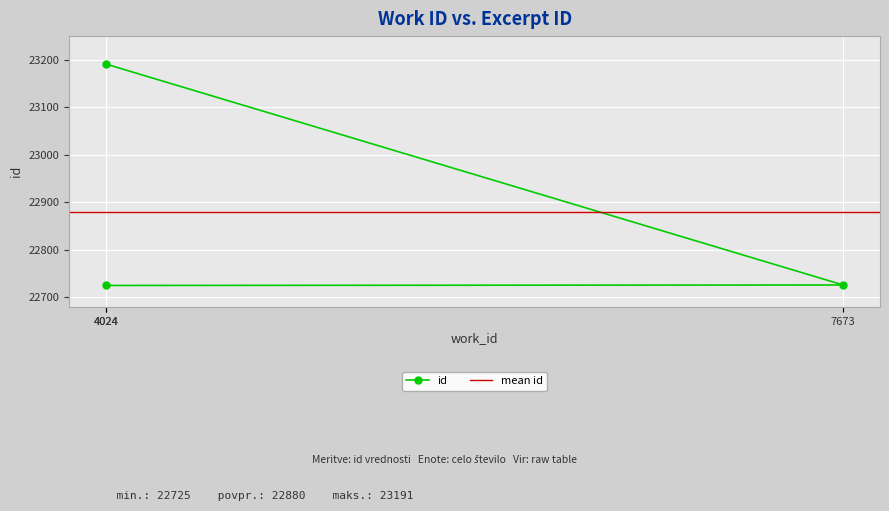

What is the label of the 3rd point from the left?

4024